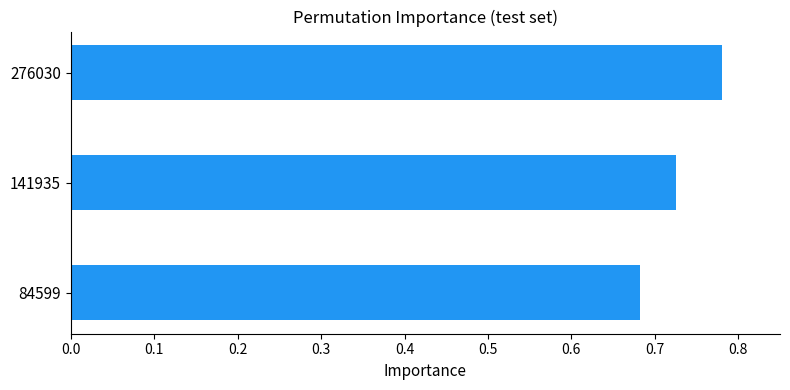

Does the chart contain any negative values?

No